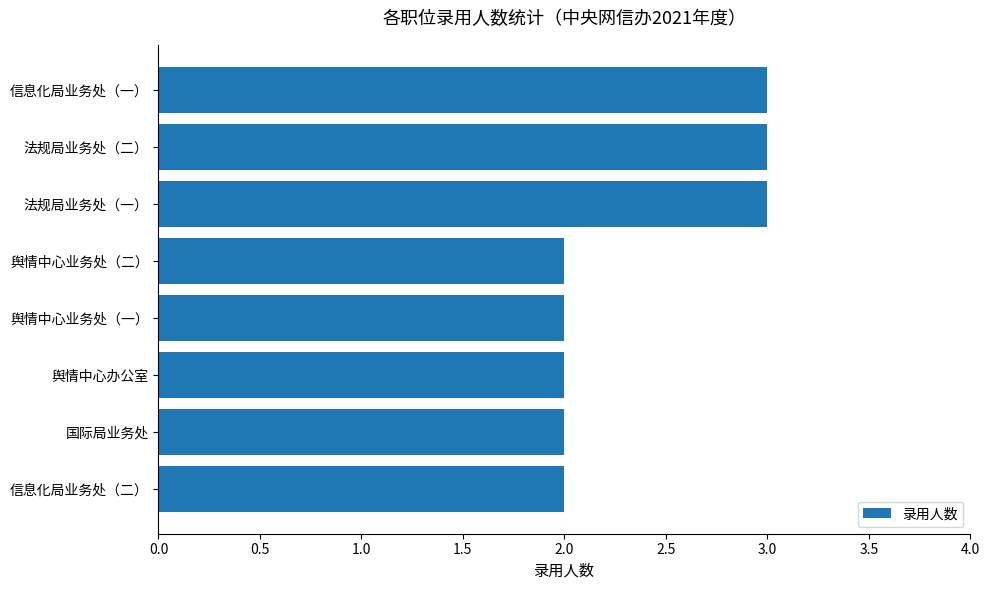

Reading bottom to top, transcribe all the data shown in this chart.

2	2	2	2	2	3	3	3